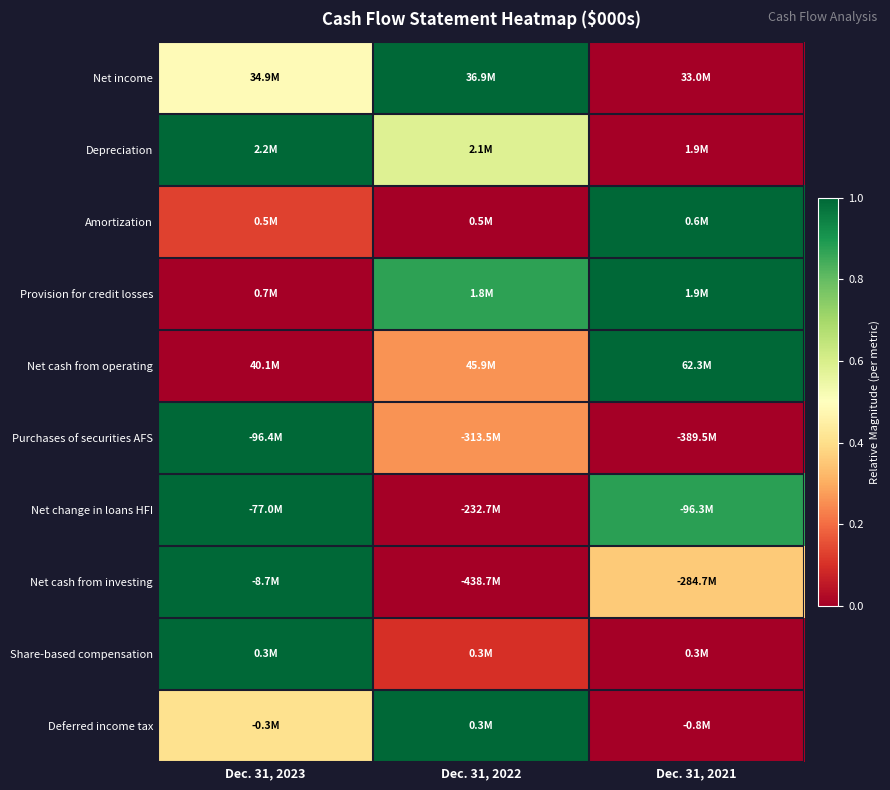

Reading right to left, list all the values displayed in this chart.

Net income: Dec. 31, 2021=0.0	Dec. 31, 2022=1.0	Dec. 31, 2023=0.5
Depreciation: Dec. 31, 2021=0.0	Dec. 31, 2022=0.6	Dec. 31, 2023=1.0
Amortization: Dec. 31, 2021=1.0	Dec. 31, 2022=0.0	Dec. 31, 2023=0.1
Provision for credit losses: Dec. 31, 2021=1.0	Dec. 31, 2022=0.9	Dec. 31, 2023=0.0
Net cash from operating: Dec. 31, 2021=1.0	Dec. 31, 2022=0.3	Dec. 31, 2023=0.0
Purchases of securities AFS: Dec. 31, 2021=0.0	Dec. 31, 2022=0.3	Dec. 31, 2023=1.0
Net change in loans HFI: Dec. 31, 2021=0.9	Dec. 31, 2022=0.0	Dec. 31, 2023=1.0
Net cash from investing: Dec. 31, 2021=0.4	Dec. 31, 2022=0.0	Dec. 31, 2023=1.0
Share-based compensation: Dec. 31, 2021=0.0	Dec. 31, 2022=0.1	Dec. 31, 2023=1.0
Deferred income tax: Dec. 31, 2021=0.0	Dec. 31, 2022=1.0	Dec. 31, 2023=0.4